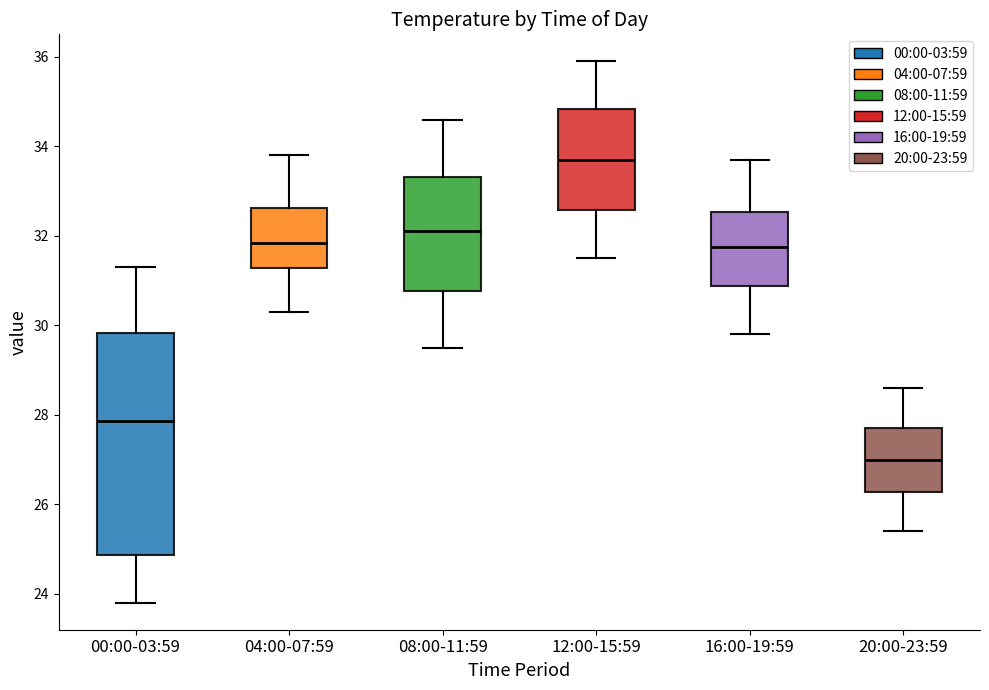

Which box has the highest median line?

12:00-15:59